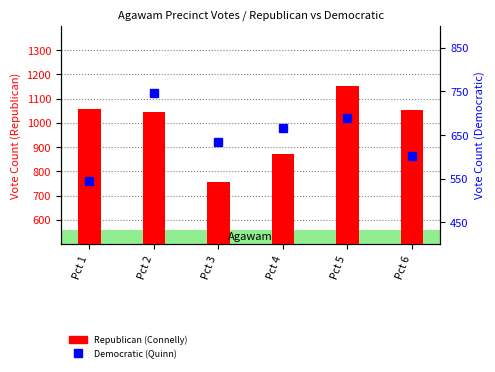

List the series in order of their peak value, lowest first.

Democratic (Quinn), Republican (Connelly)